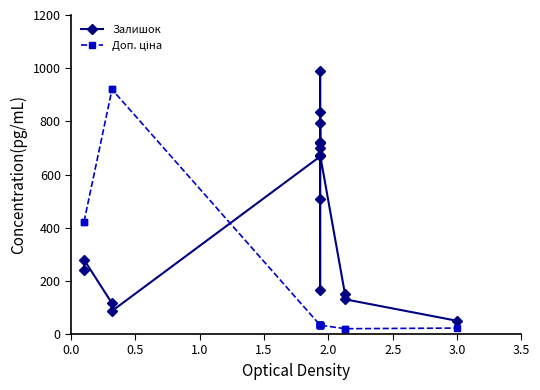

Is the value of Залишок at 0.5 greater than the value of Доп. ціна at 1.0?

No